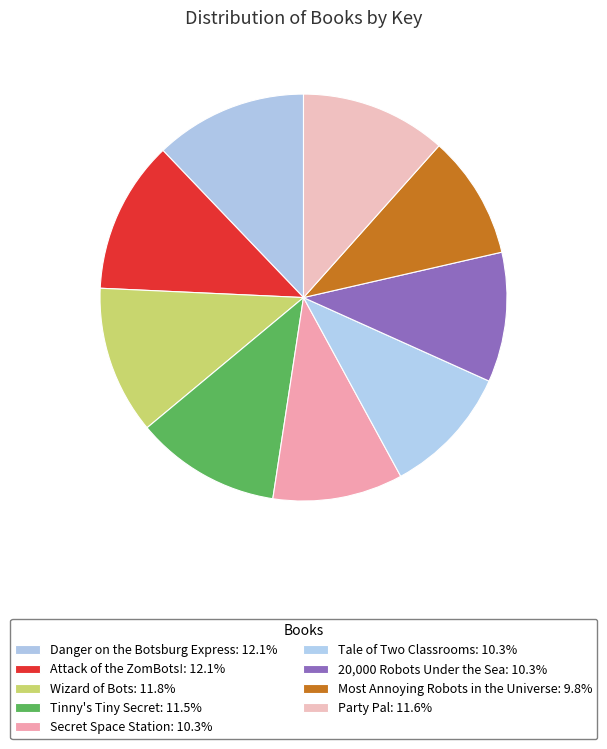

How many slices are in this pie chart?

9